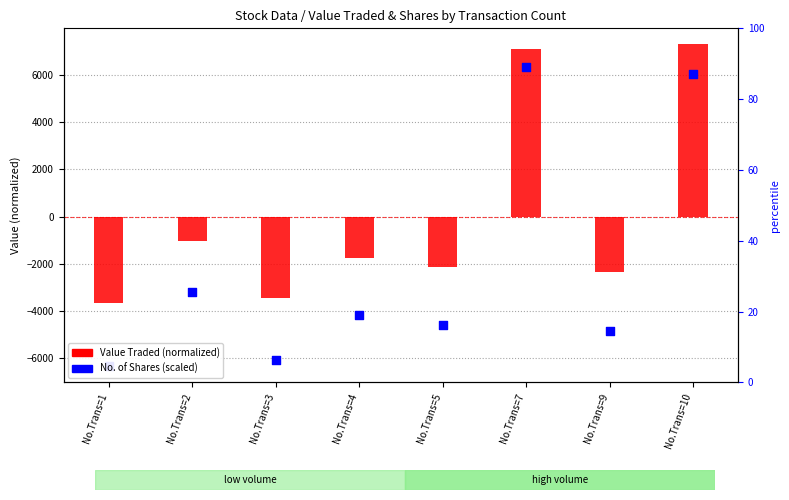

Which series has the widest spread of Y values?

No. of Shares (scaled)